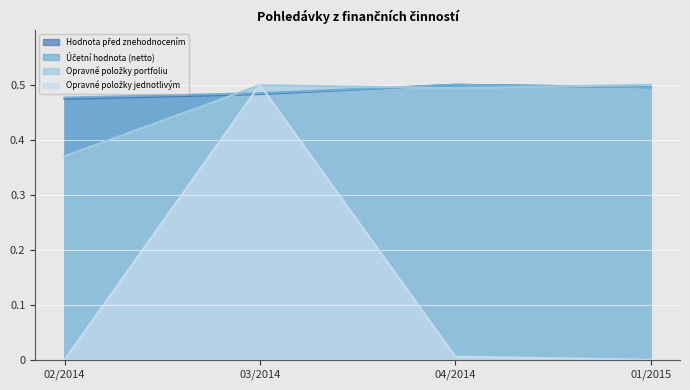

True or false: Opravné položky portfoliu and Hodnota před znehodnocením intersect in this chart.

True